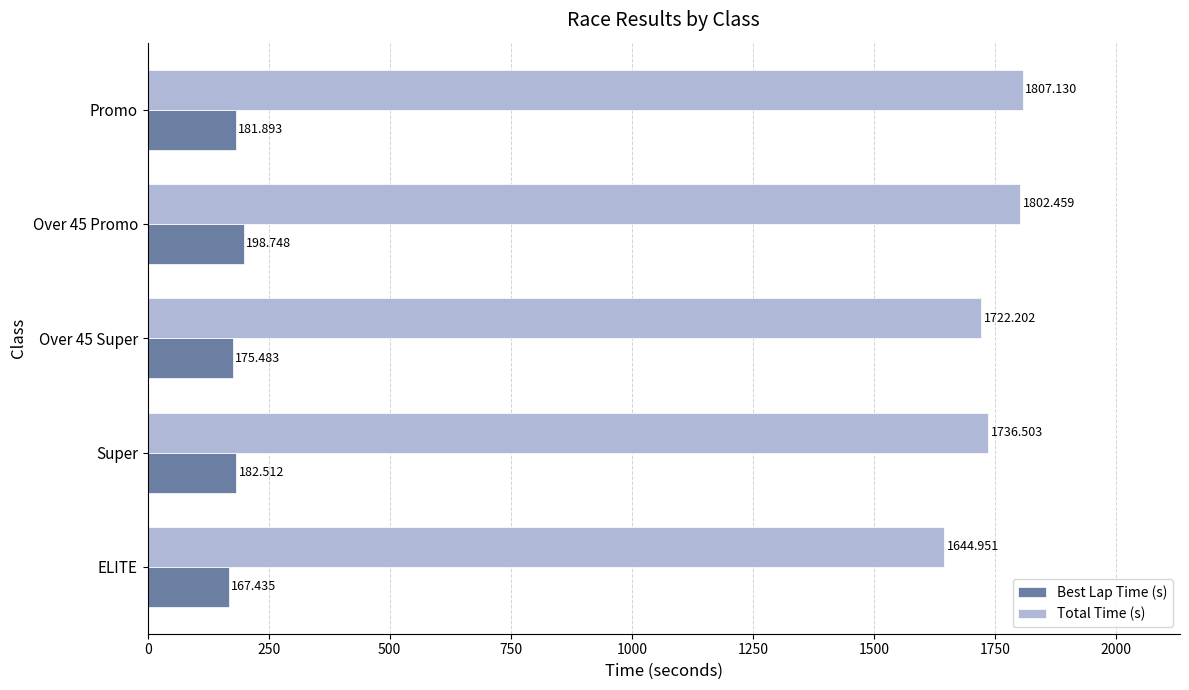

Which series has the largest total across all categories?

Total Time (s)